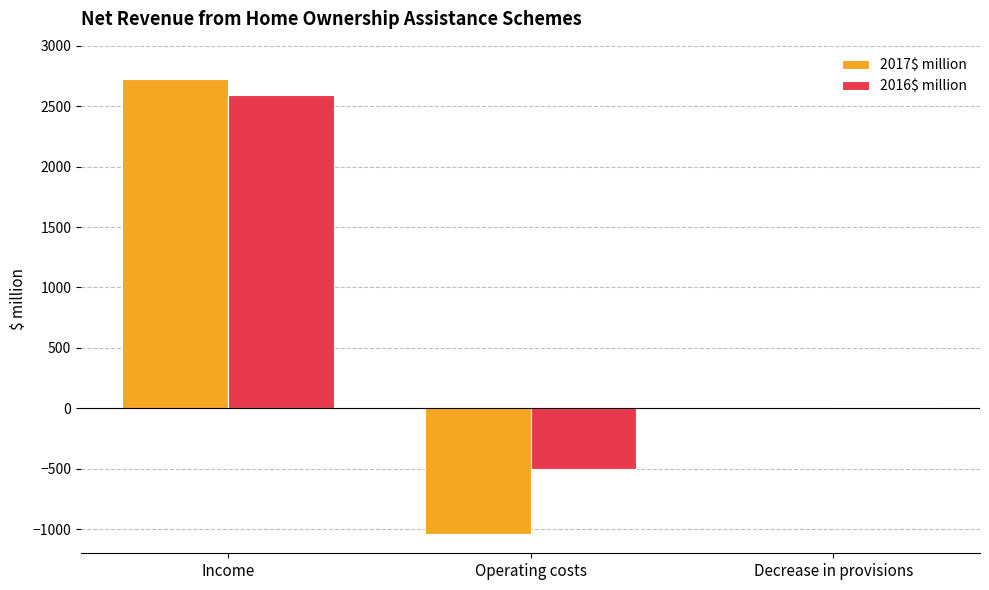

How many distinct data groups are displayed?

2